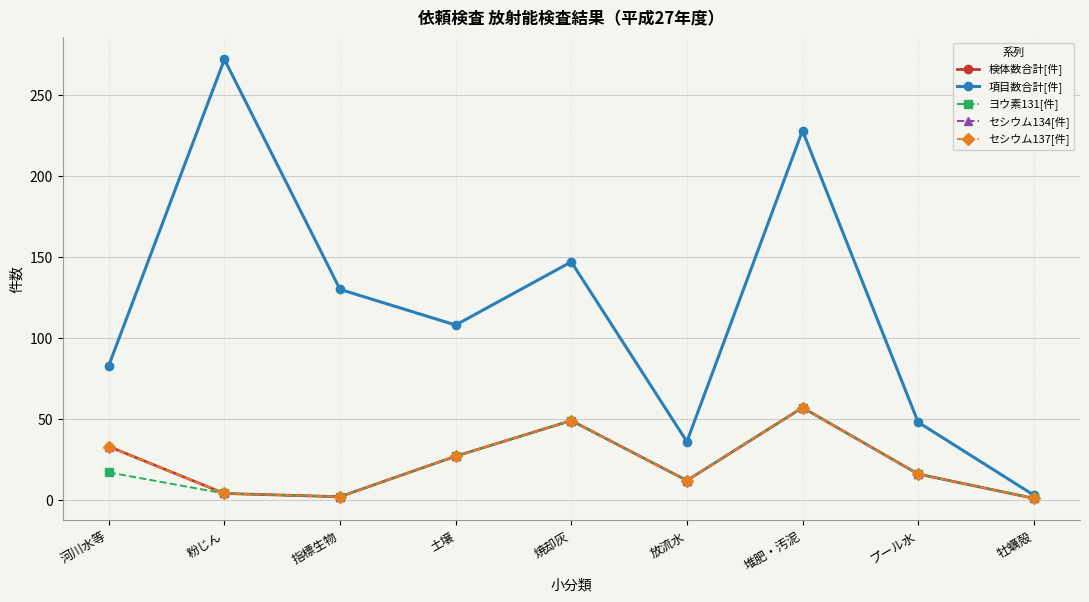

What is the label of the 8th point from the left?

プール水